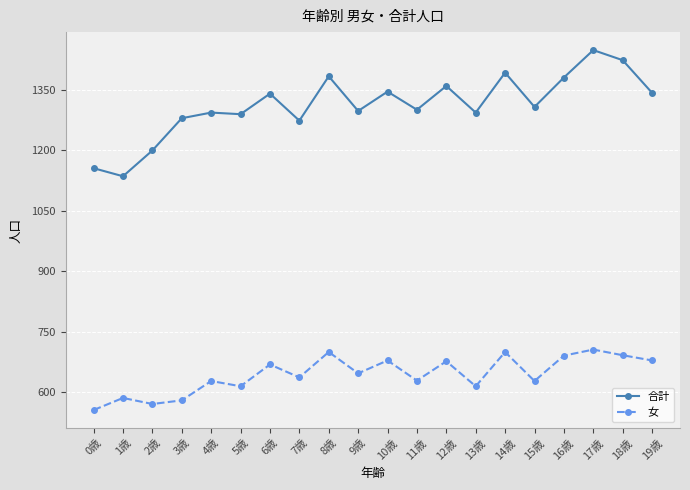

Which category has the lowest value in the 合計 series?

1歳